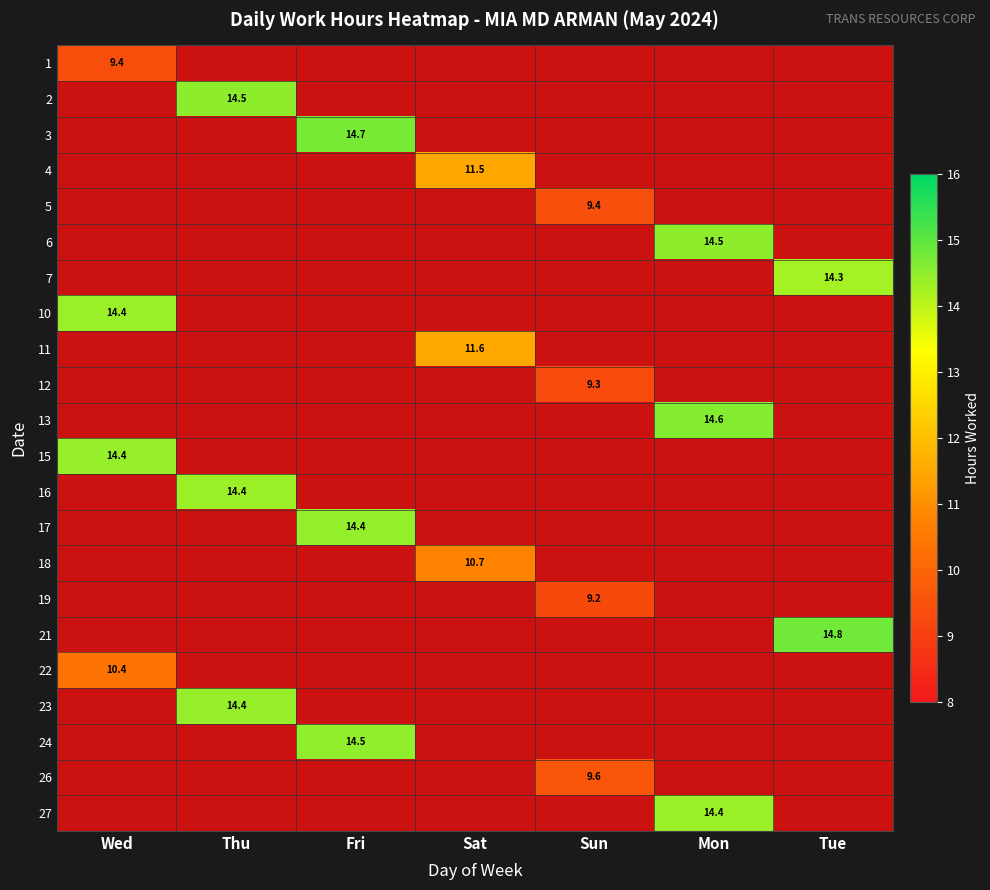

How many distinct data groups are displayed?

22